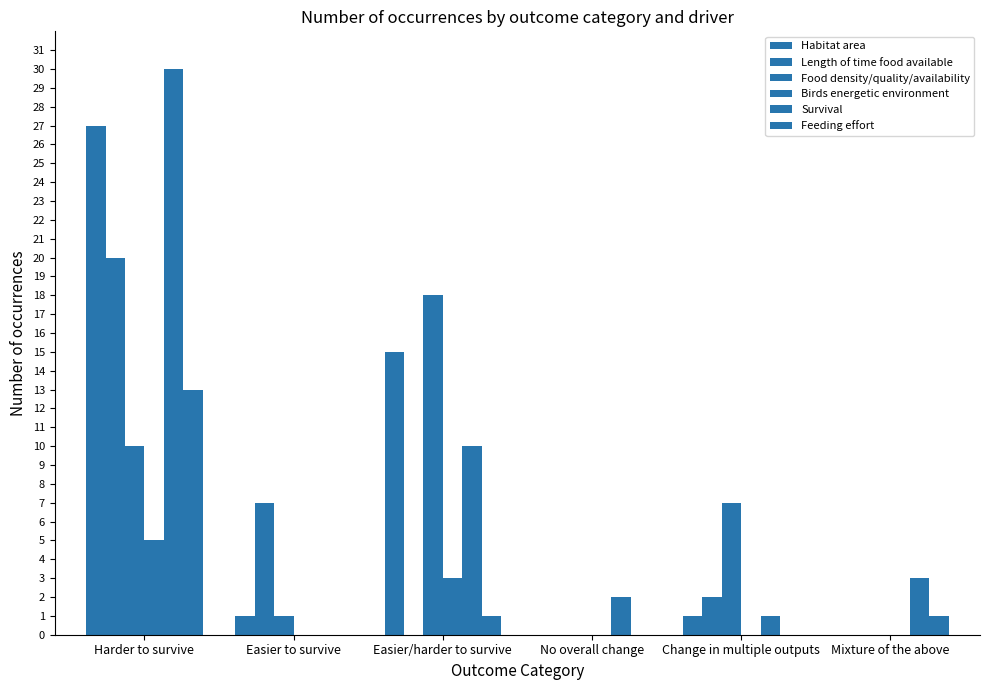

At which category does the chart reach its peak across all series?

Harder to survive